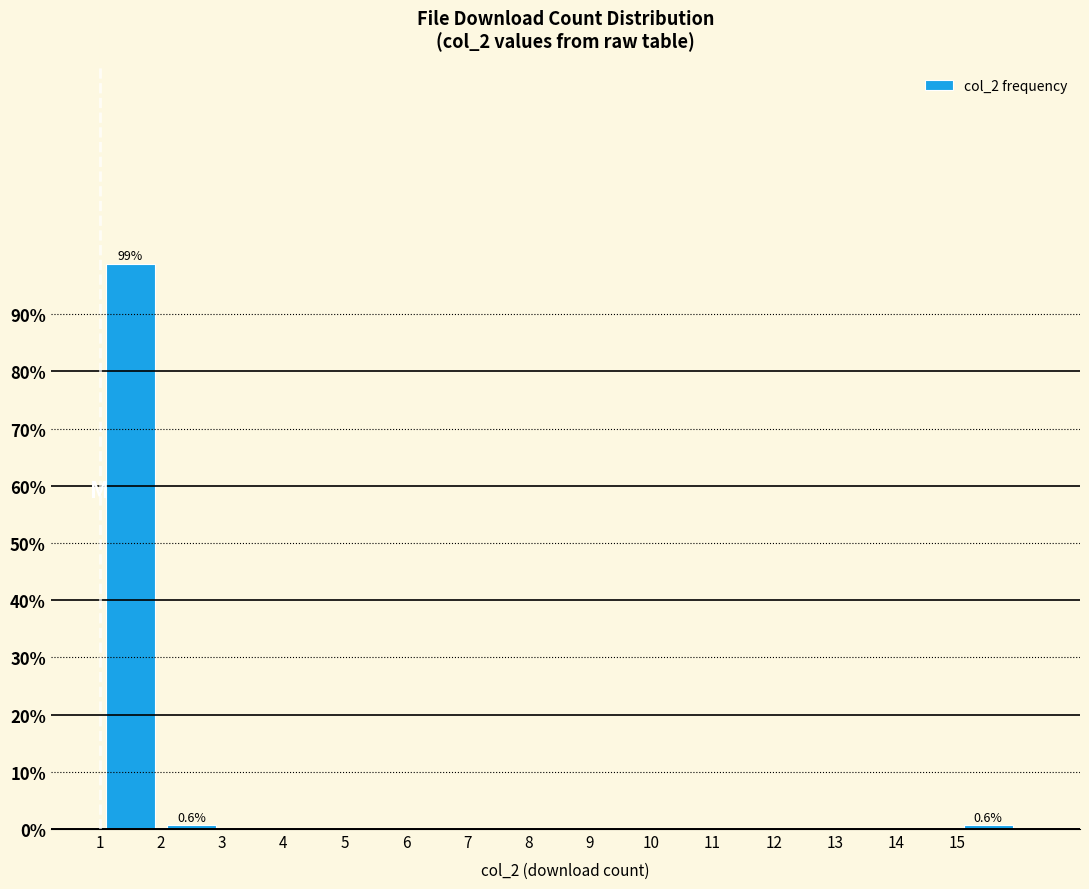

Which range on the x-axis has the tallest bar?

1 to 2